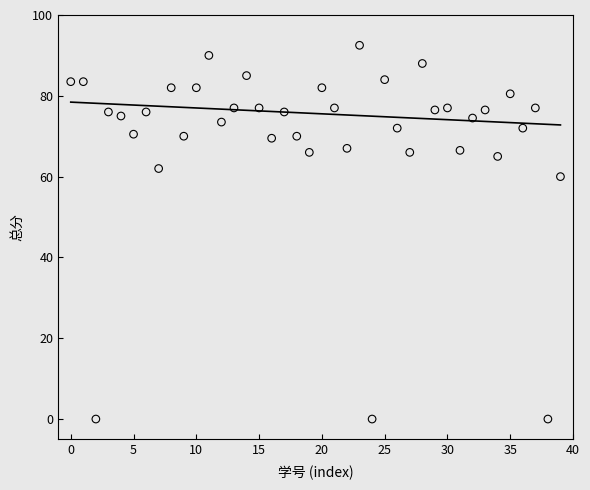

What Y value in the scatter plot is closest to 46?

60.0